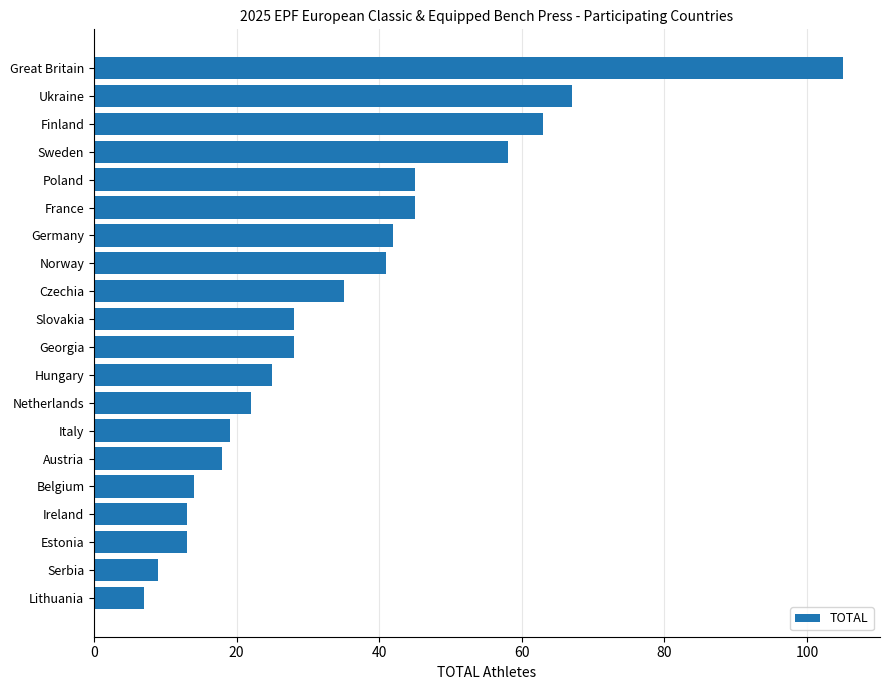

What is the label of the 3rd bar from the bottom?

Estonia